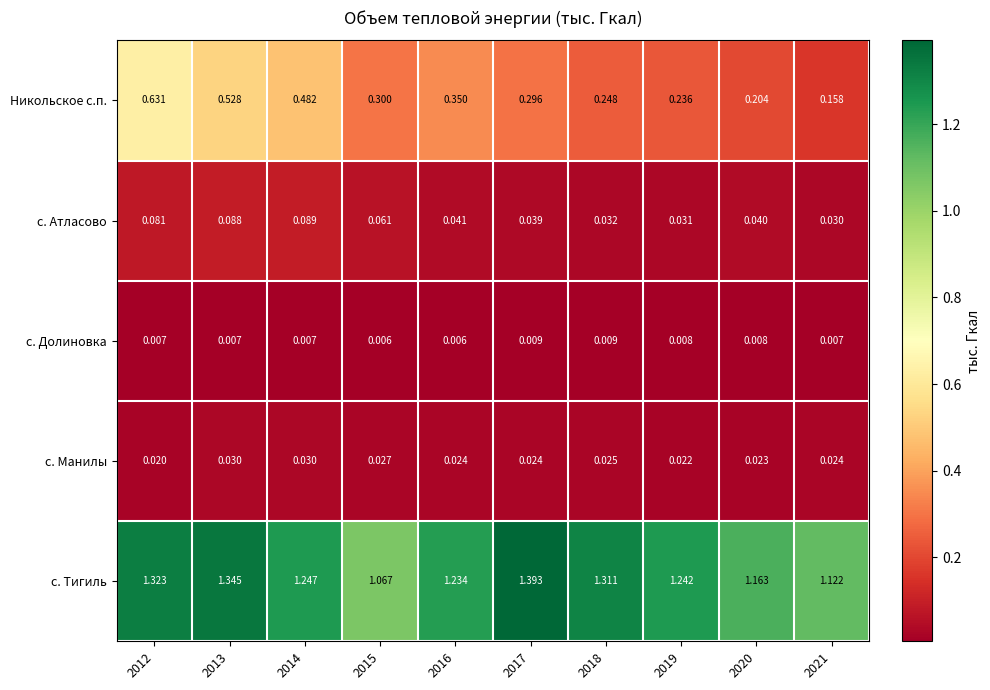

At 2015, list the series in order from largest to smallest.

с. Тигиль, Никольское с.п., с. Атласово, с. Манилы, с. Долиновка